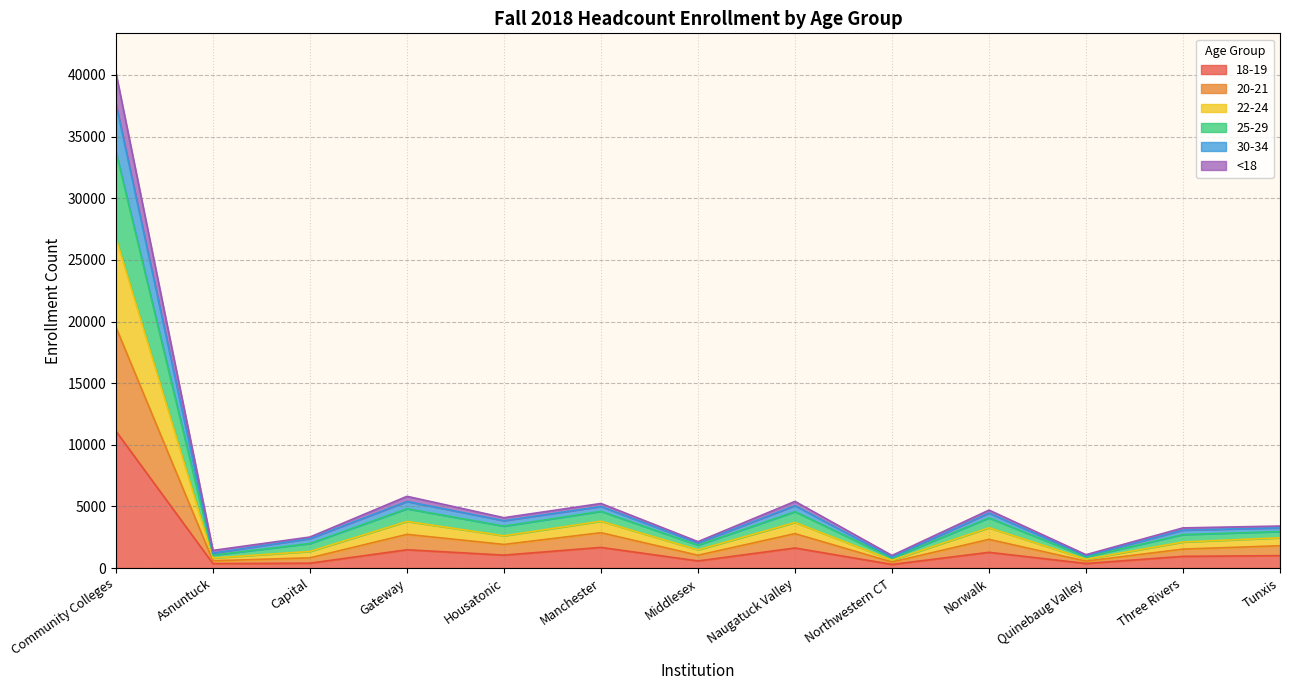

Does the chart have visible grid lines?

Yes